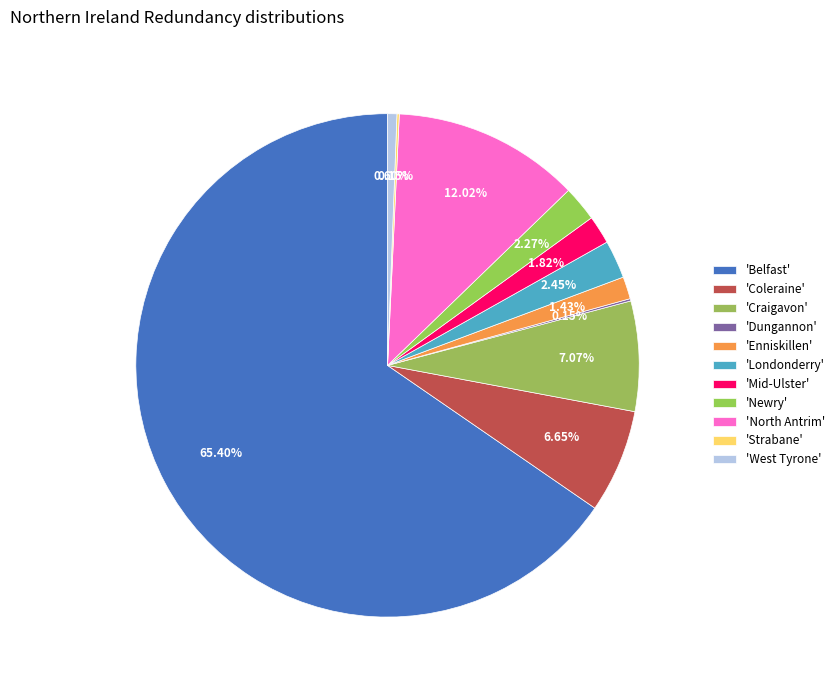

To the nearest percent, what is the average slice percentage?

9%